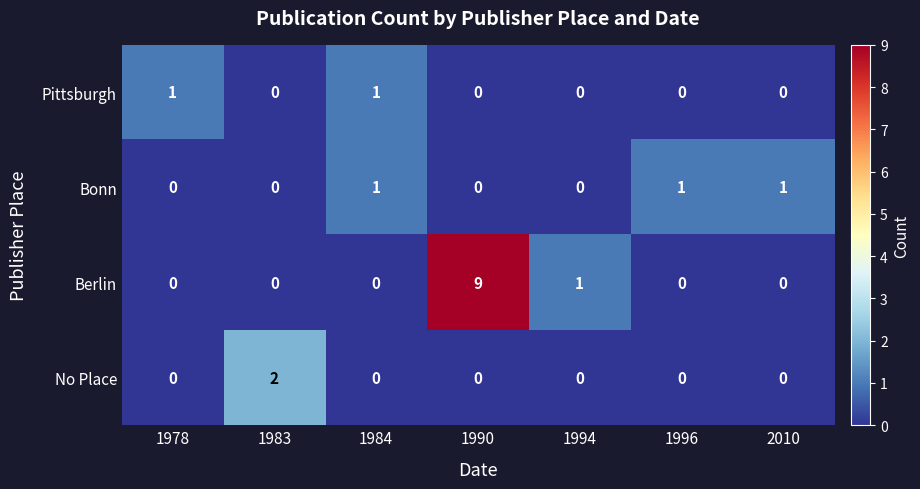

Count the Bonn values in the range 0 to 1.

7